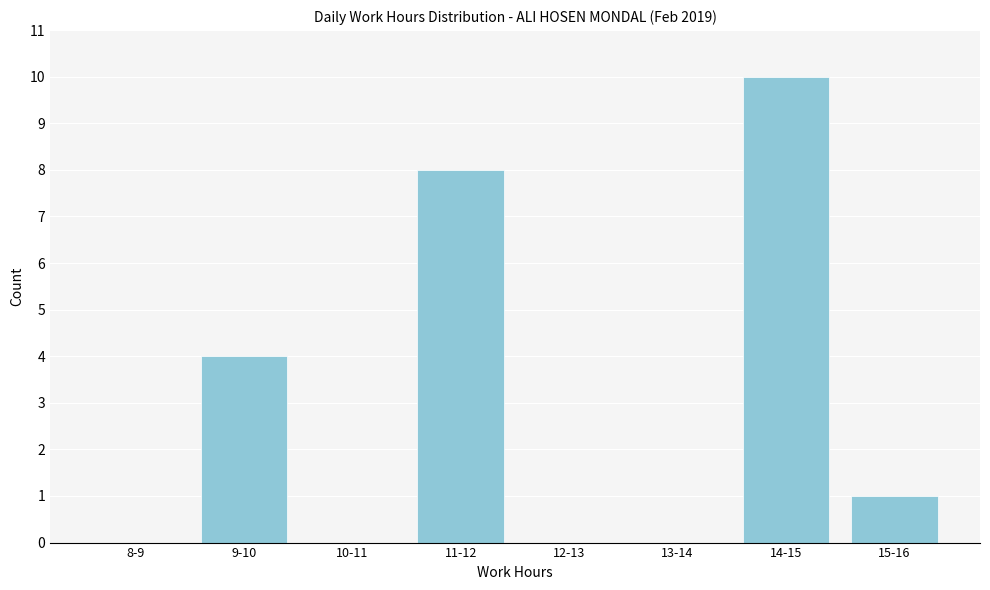

Reading right to left, list all the values displayed in this chart.

15-16=1	14-15=10	13-14=0	12-13=0	11-12=8	10-11=0	9-10=4	8-9=0